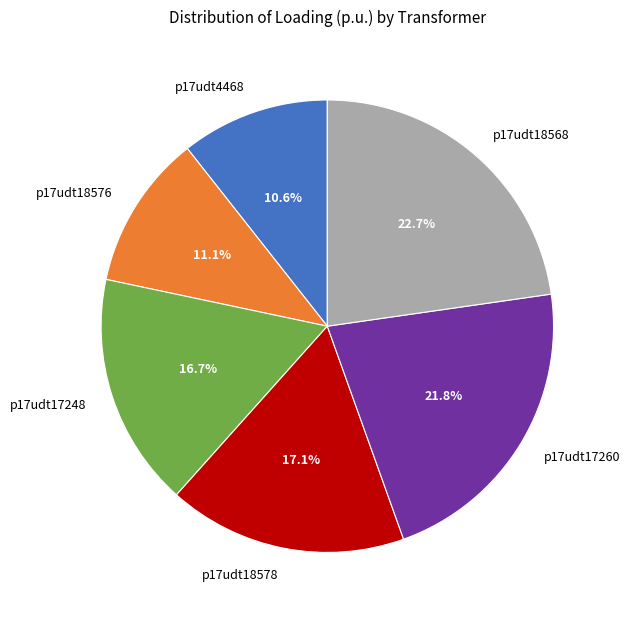

Which has a higher value, p17udt18576 or p17udt18568?

p17udt18568